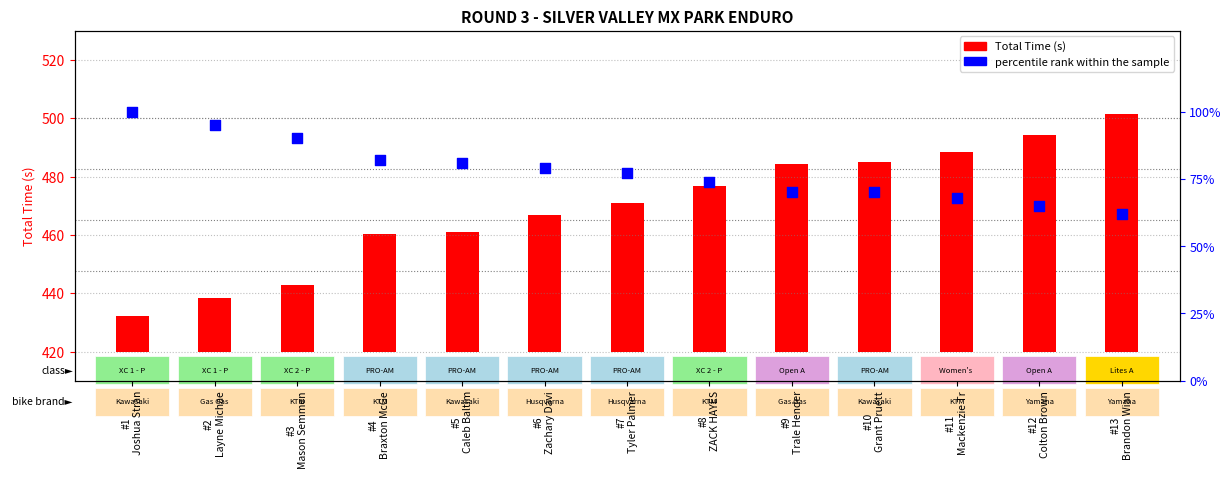

Which series contains the lowest Y value?

Total Time (s)